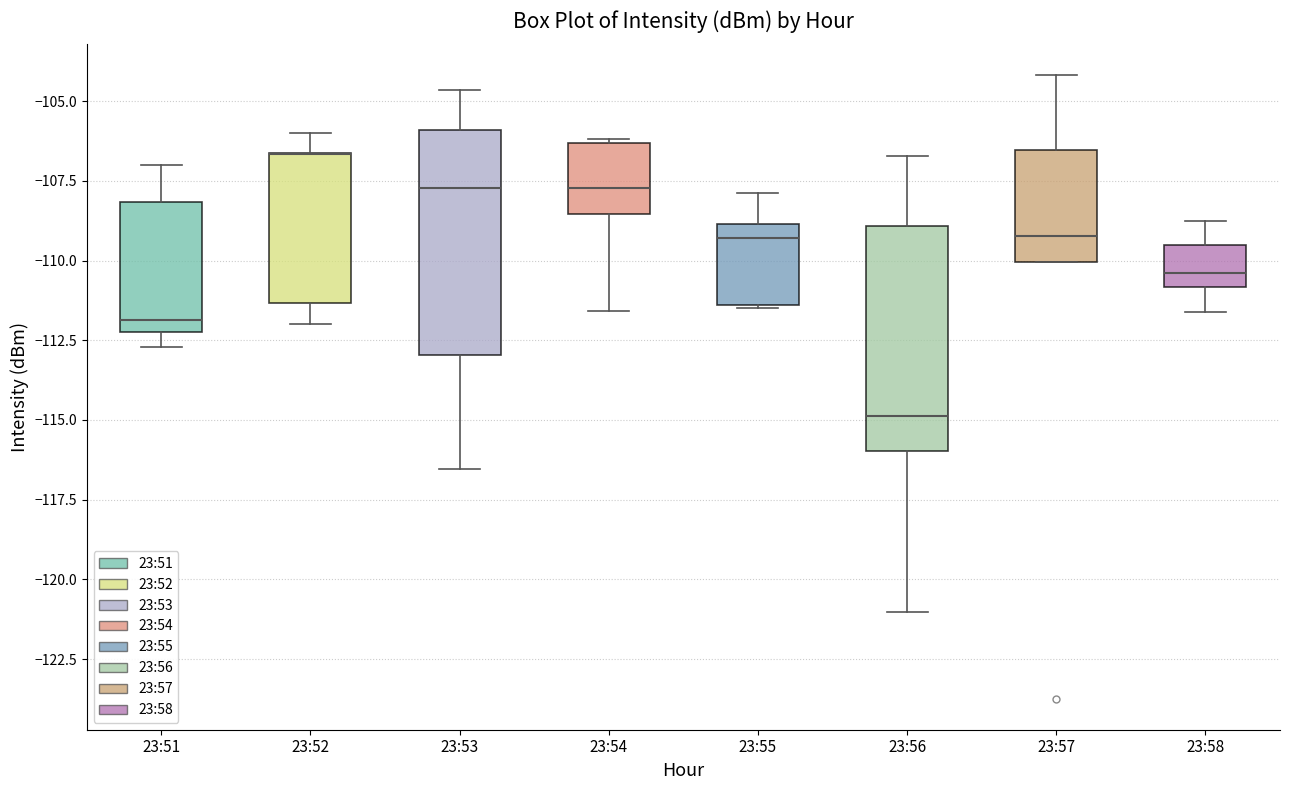

Where does the upper whisker of the box for 23:56 end on the y-axis? The values are not printed on the chart, so give them approximately, as read against the axis.

-106.5